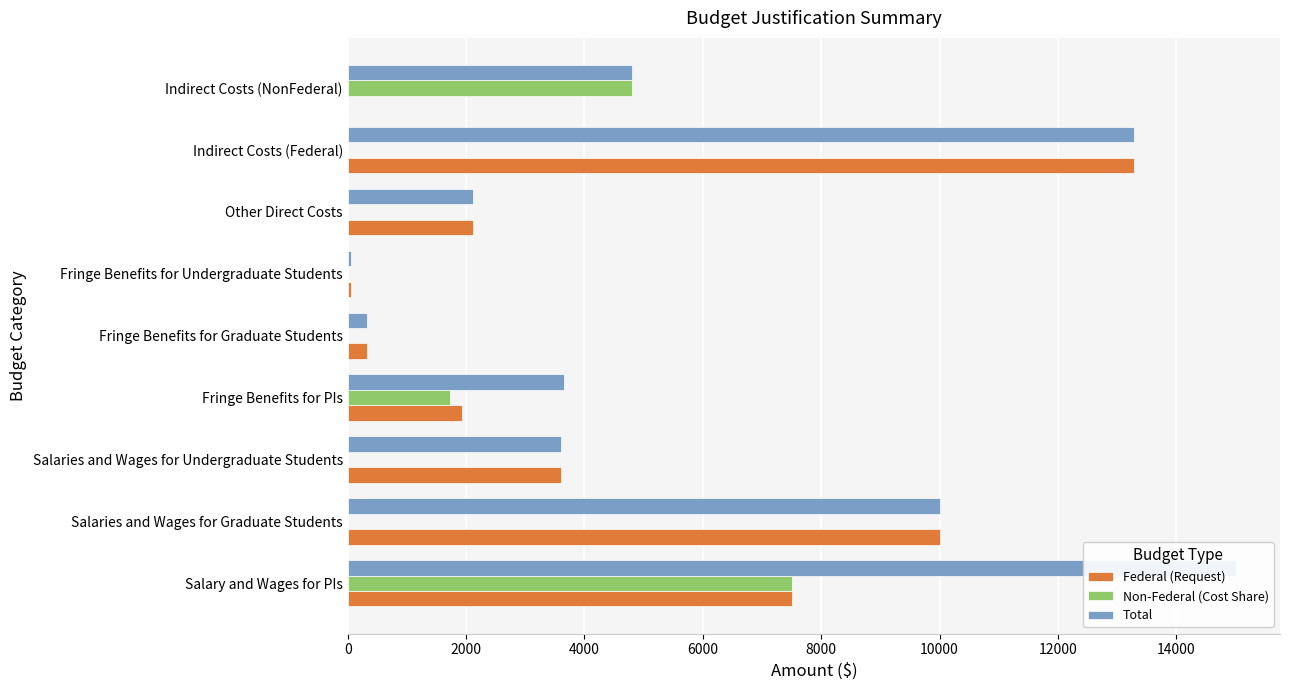

The value of Total at Fringe Benefits for Graduate Students is 187.8. True or false?

False